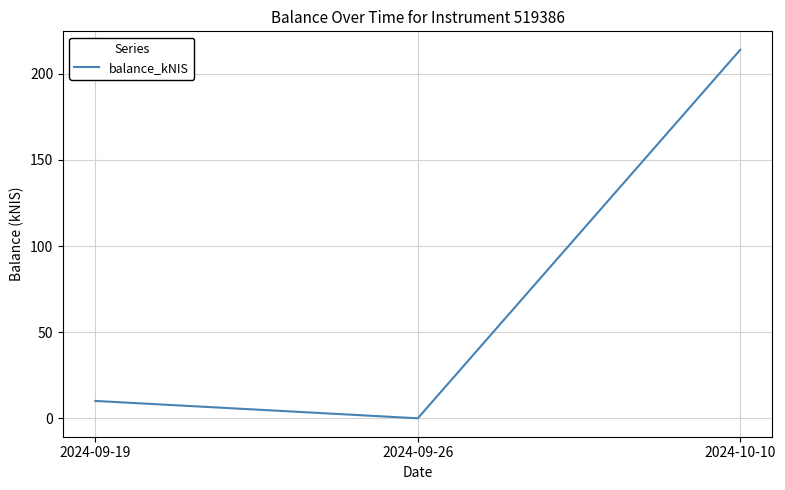

Reading left to right, transcribe all the data shown in this chart.

10.1	0.0	214.0